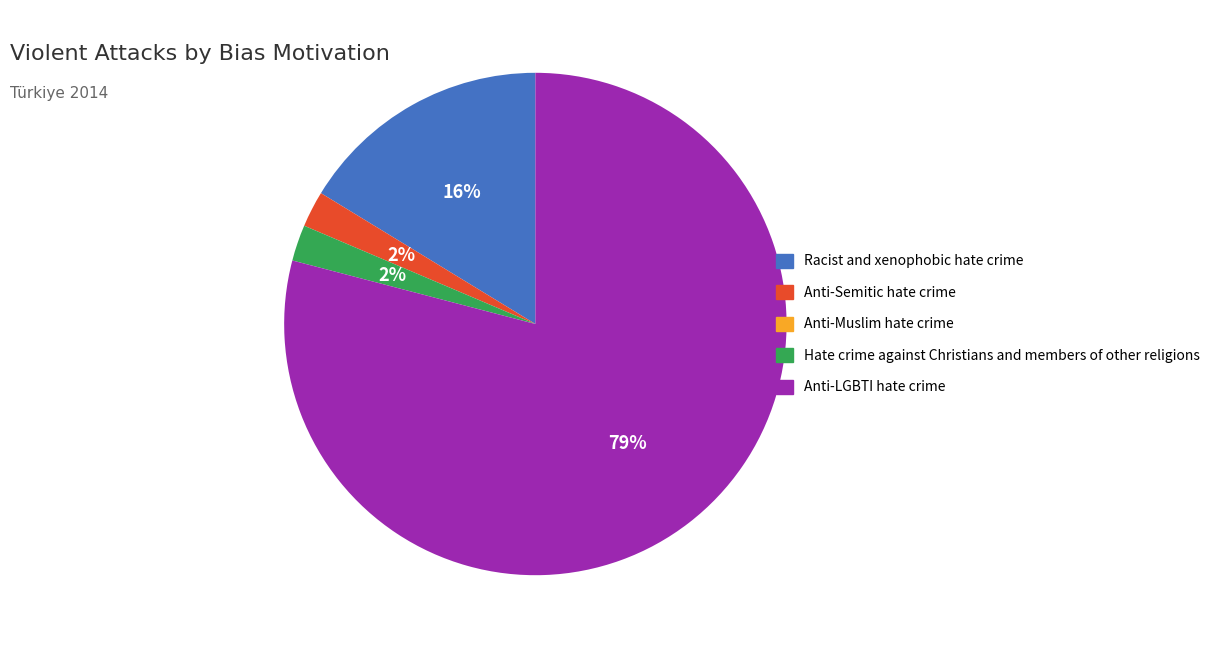

To the nearest percent, what is the average slice percentage?

25%